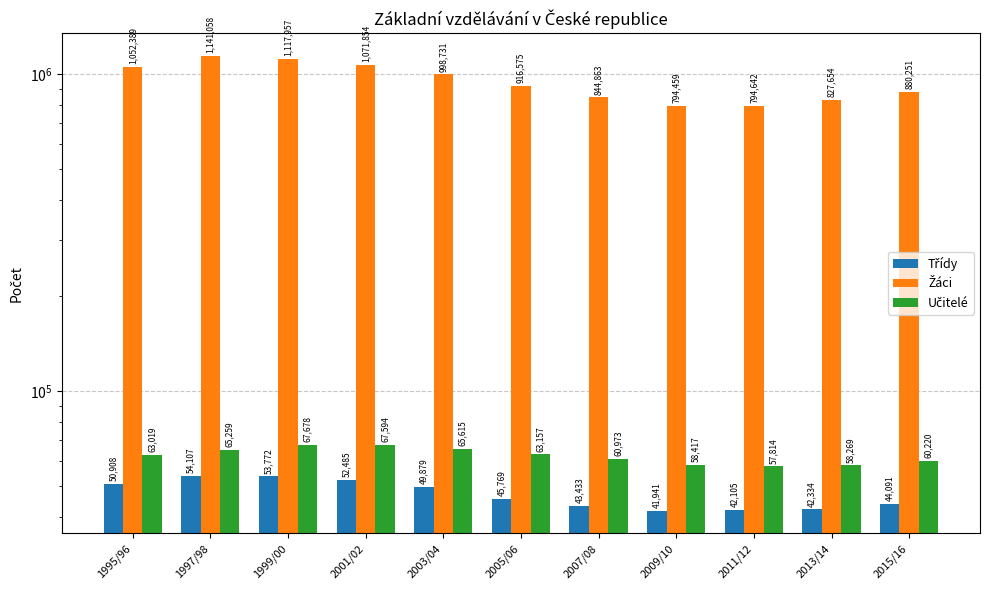

What is the difference between the Žáci values at 1999/00 and 2015/16?

237706.0